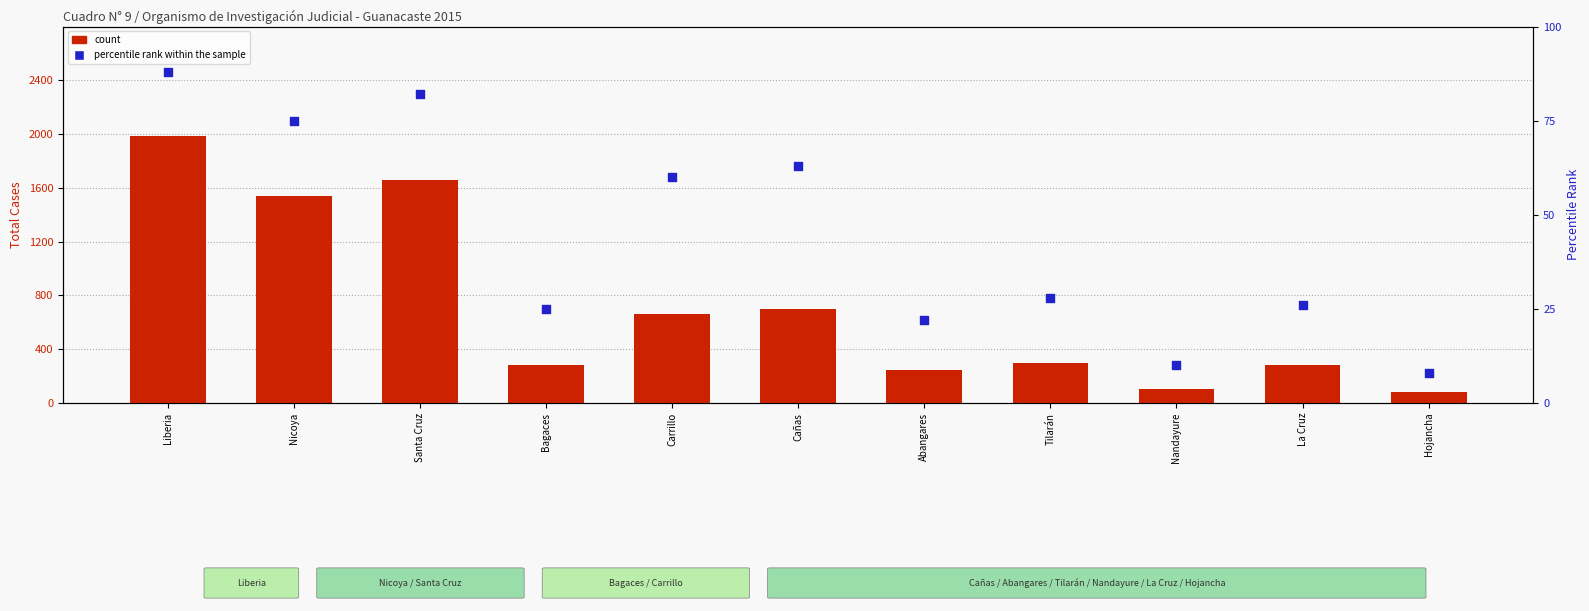

What are all the series names shown in the legend?

count, percentile rank within the sample